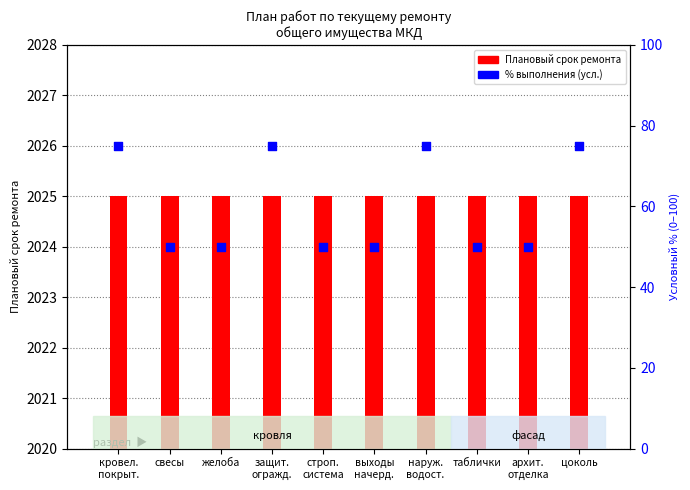

Which series contains the lowest Y value?

Плановый срок